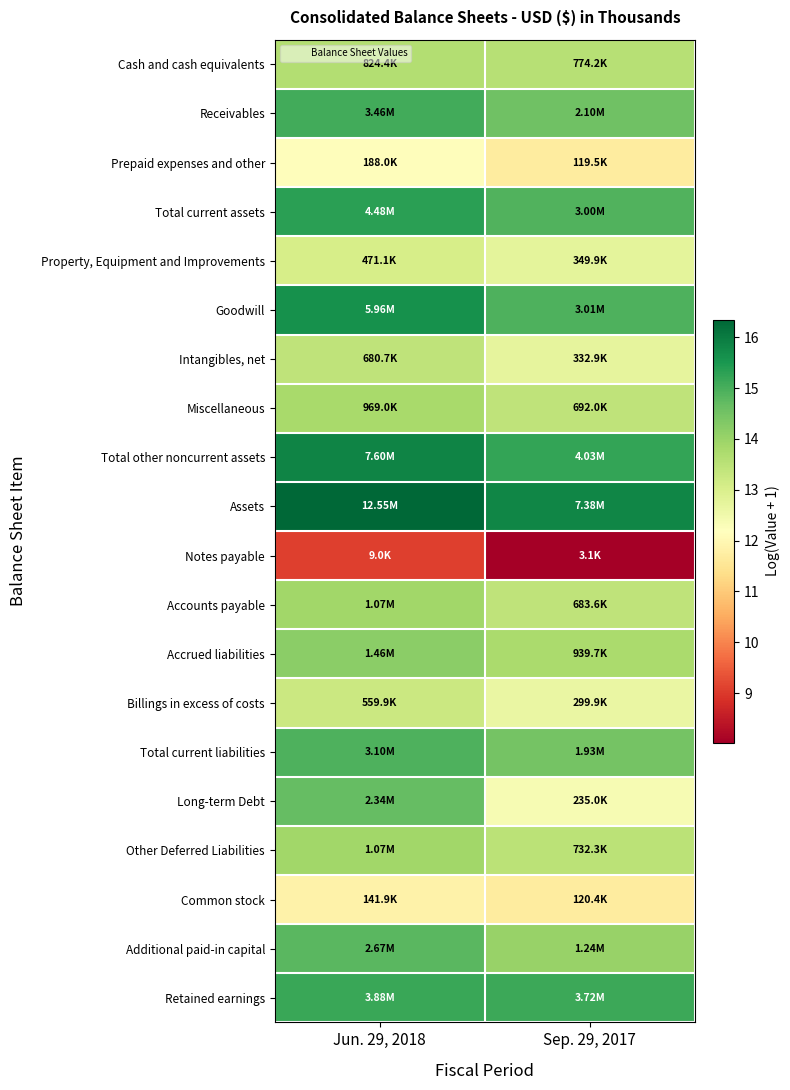

At Jun. 29, 2018, list the series in order from largest to smallest.

Assets, Total other noncurrent assets, Goodwill, Total current assets, Retained earnings, Receivables, Total current liabilities, Additional paid-in capital, Long-term Debt, Accrued liabilities, Accounts payable, Other Deferred Liabilities, Miscellaneous, Cash and cash equivalents, Intangibles, net, Billings in excess of costs, Property, Equipment and Improvements, Prepaid expenses and other, Common stock, Notes payable